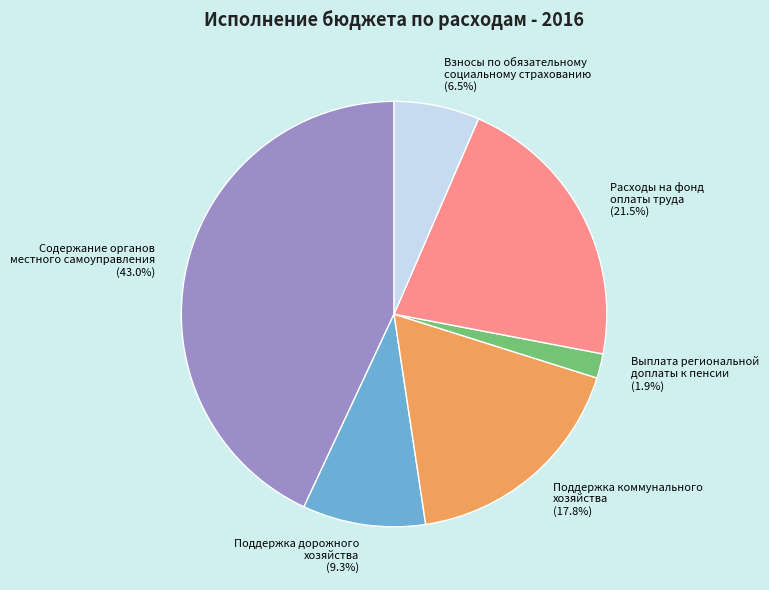

Does any single category account for the majority?

No